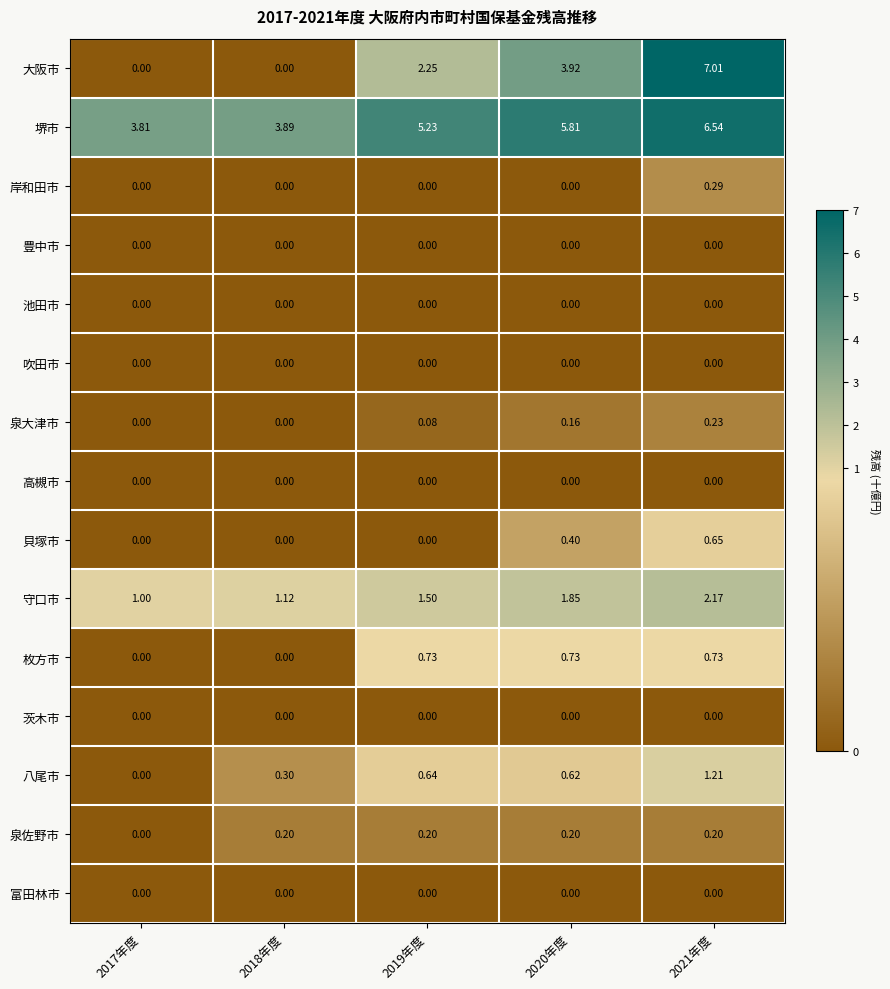

How many distinct data groups are displayed?

15